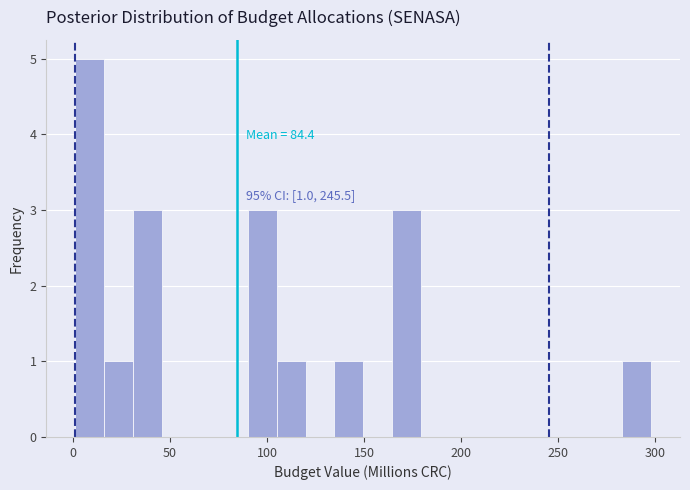

Around what value on the x-axis is the tallest bar? Give the approximate position of its centre, as read against the axis.

10